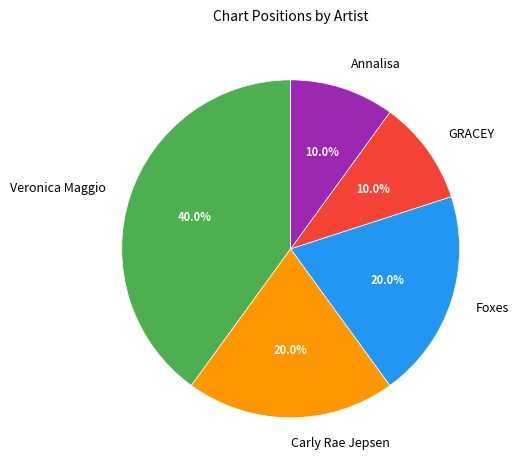

To the nearest percent, what is the combined percentage of Foxes and Veronica Maggio?

60%